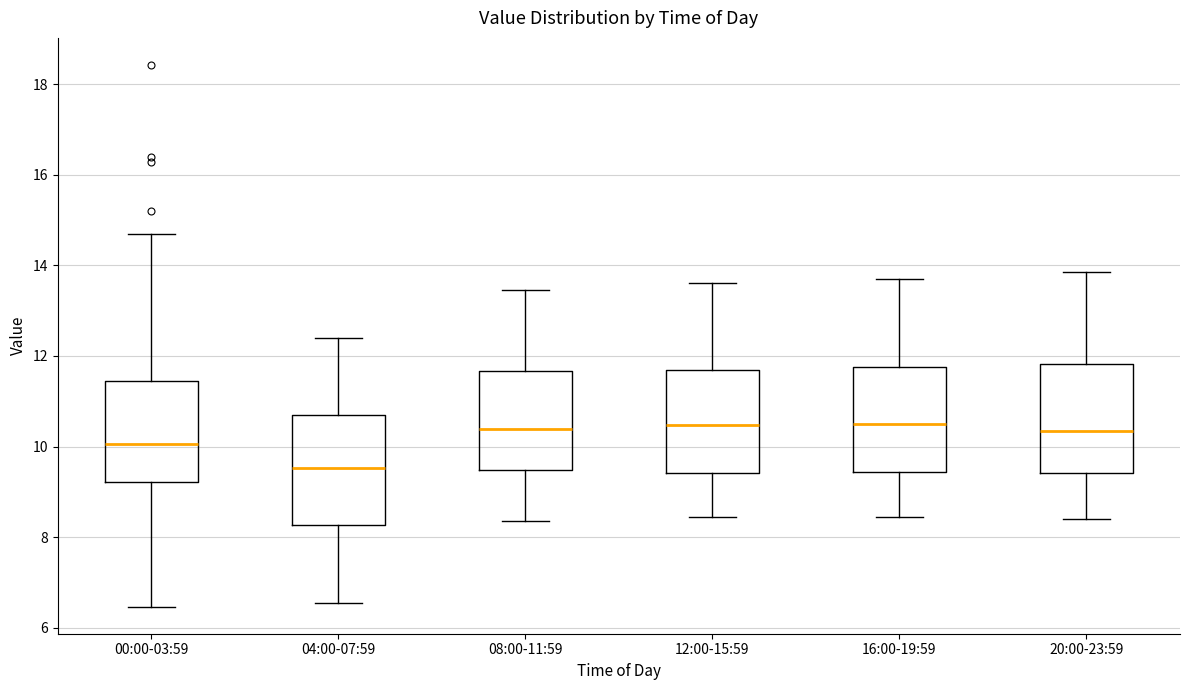

Reading left to right, read every box against the y-axis: the position of its median line, the range the box covers, and the ends of its whiskers. The values are not printed on the chart, so give them approximately, as read against the axis.

00:00-03:59: median 10.0, box 9.2 to 11.4, whiskers 6.4 to 14.6
04:00-07:59: median 9.6, box 8.2 to 10.6, whiskers 6.6 to 12.4
08:00-11:59: median 10.4, box 9.4 to 11.6, whiskers 8.4 to 13.4
12:00-15:59: median 10.4, box 9.4 to 11.6, whiskers 8.4 to 13.6
16:00-19:59: median 10.6, box 9.4 to 11.8, whiskers 8.4 to 13.8
20:00-23:59: median 10.4, box 9.4 to 11.8, whiskers 8.4 to 13.8